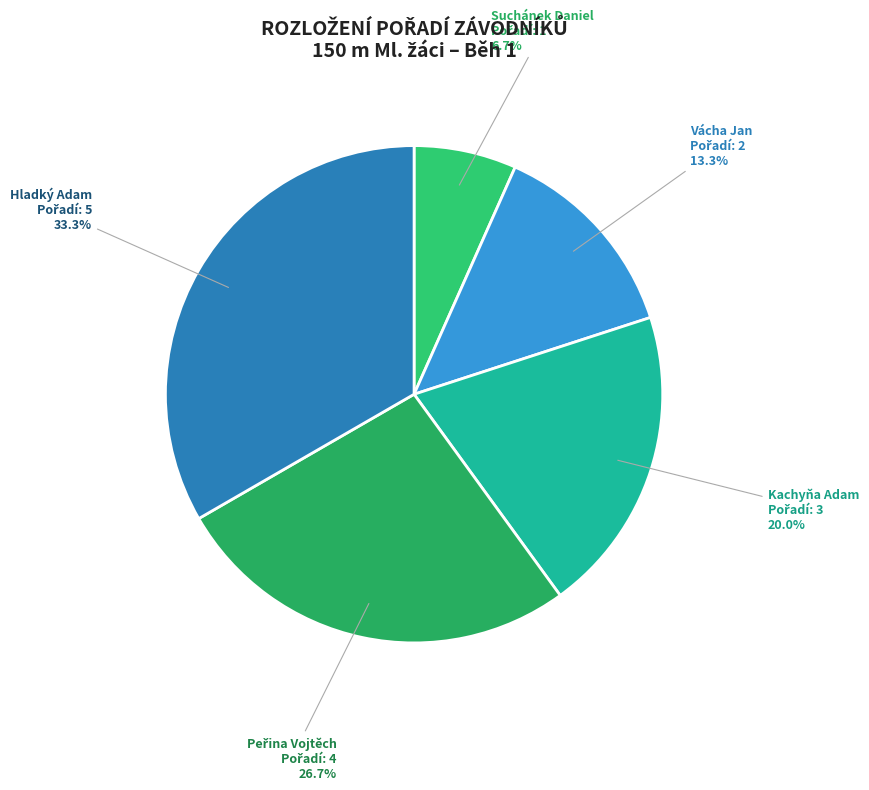

Is it true that Vácha Jan is 7% of the pie?

False